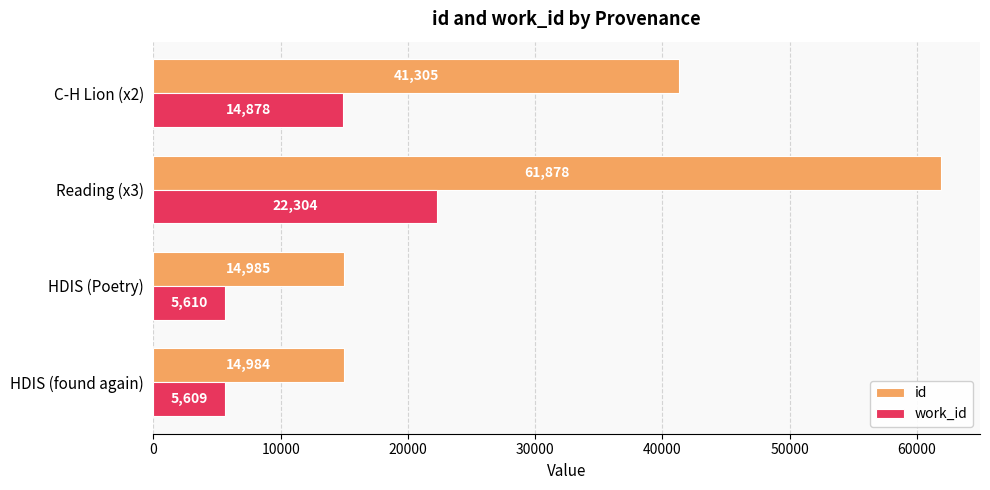

The value of id at Reading (x3) is 61878. True or false?

True